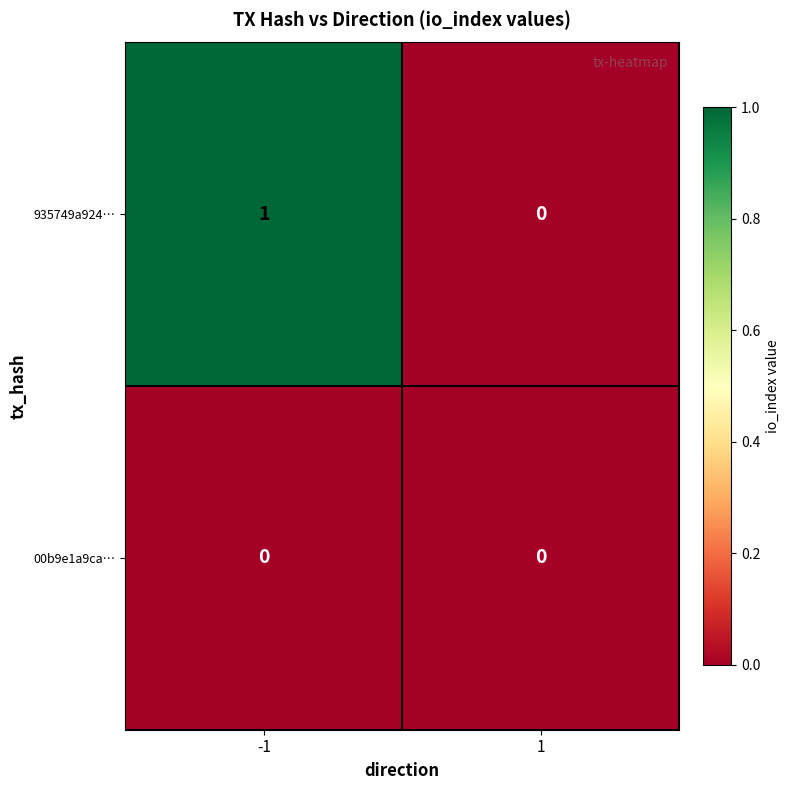

Which series changed the most between -1 and 1?

935749a924…